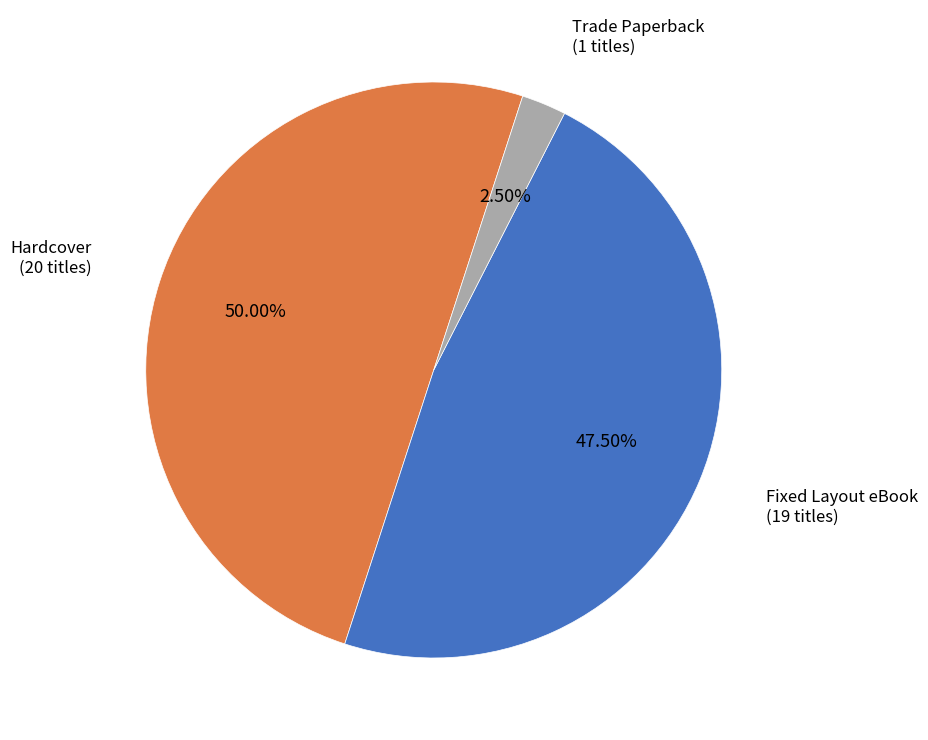

Which category has the smallest portion of the pie?

Trade Paperback